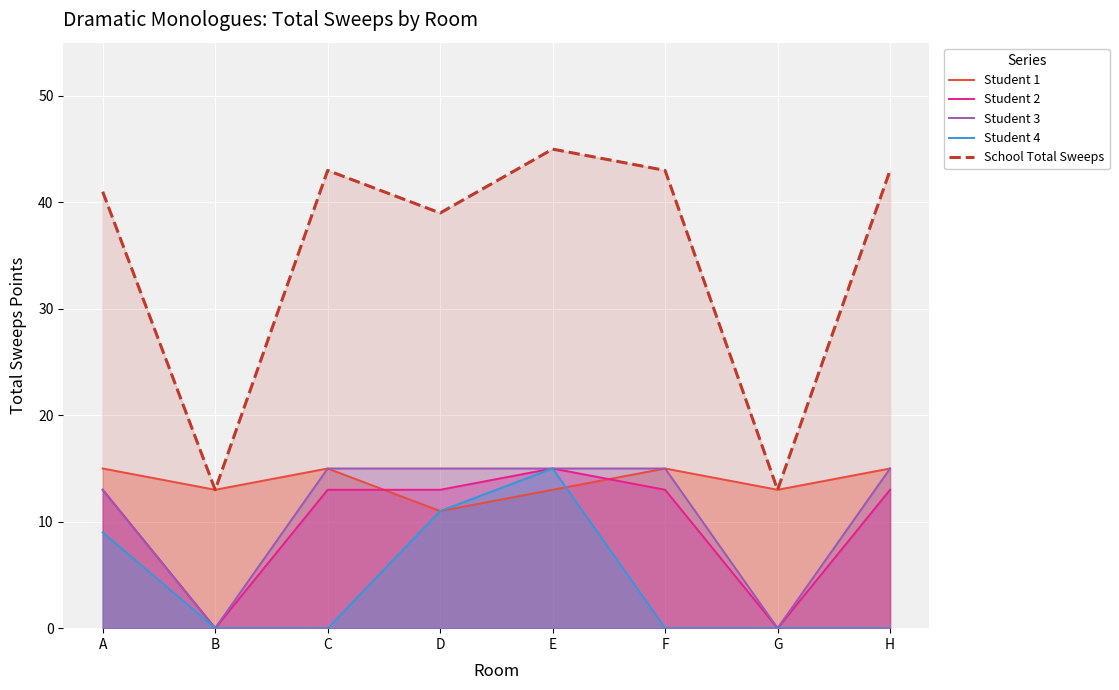

How many categories are shown in the chart?

8